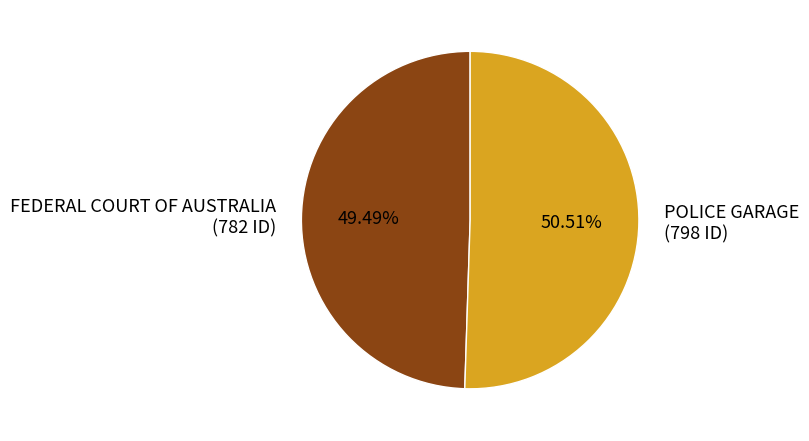

How many segments does this pie chart have?

2